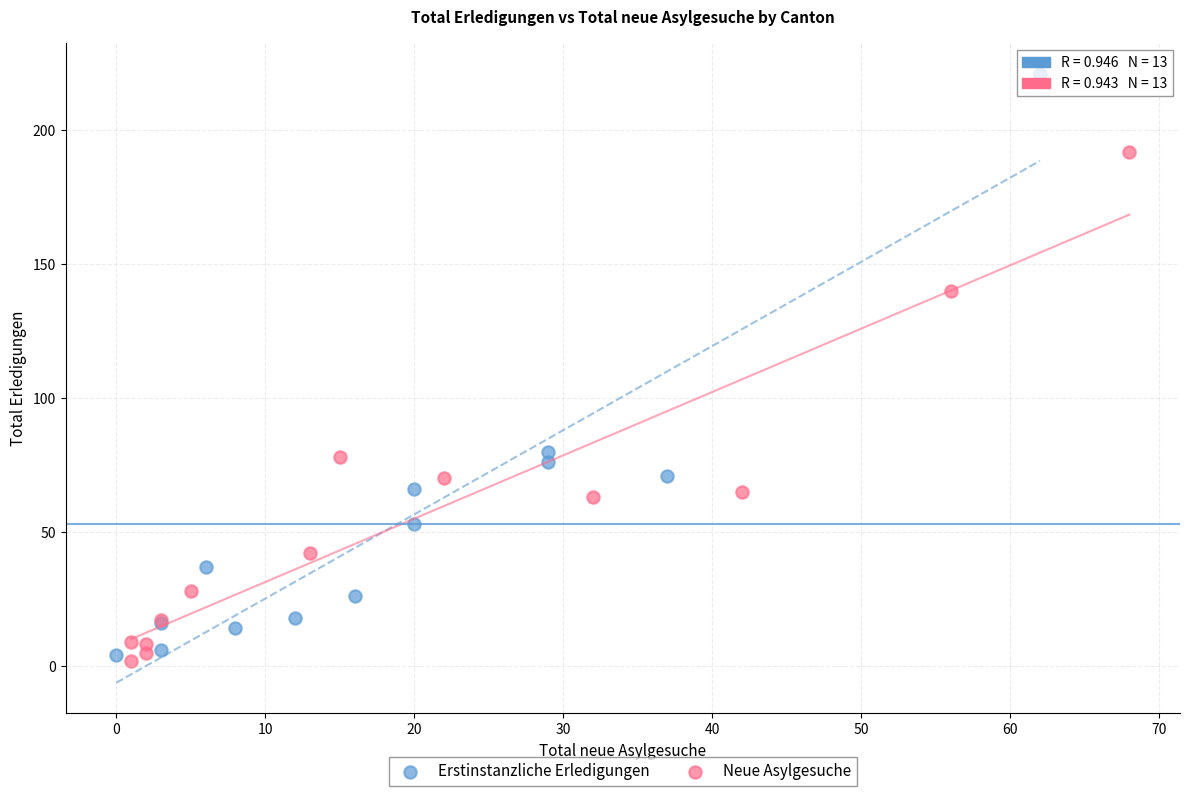

Which series has the widest spread of Y values?

Erstinstanzliche Erledigungen